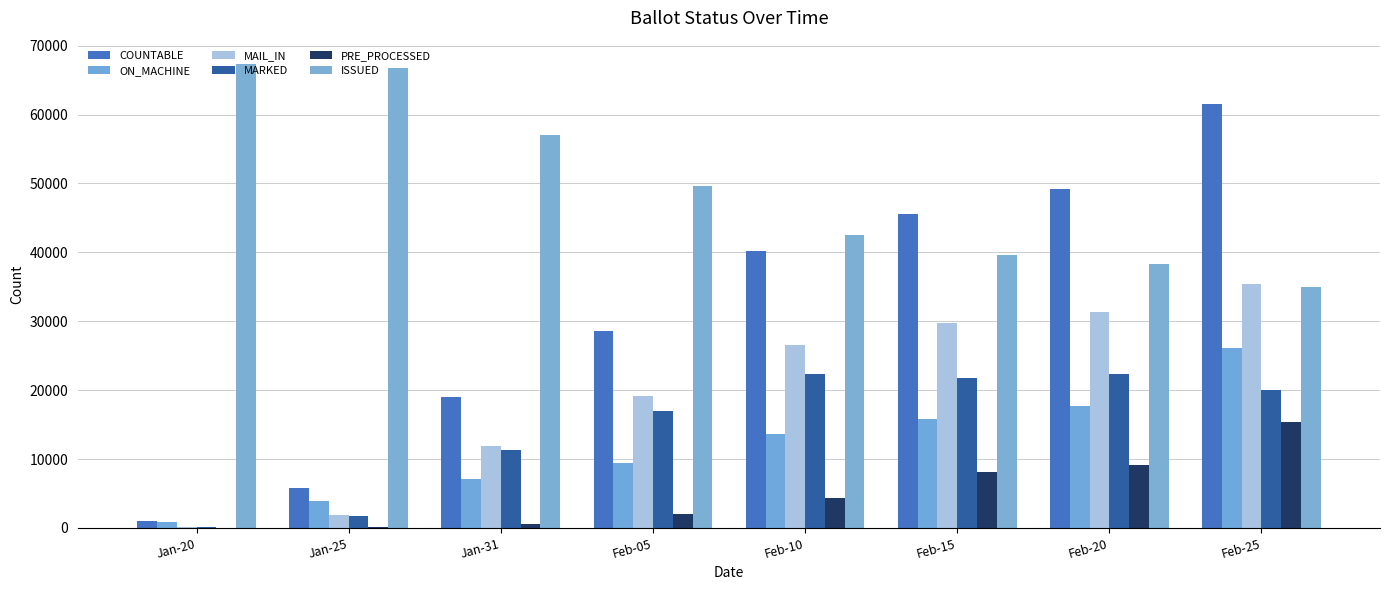

Which series has the largest total across all categories?

ISSUED